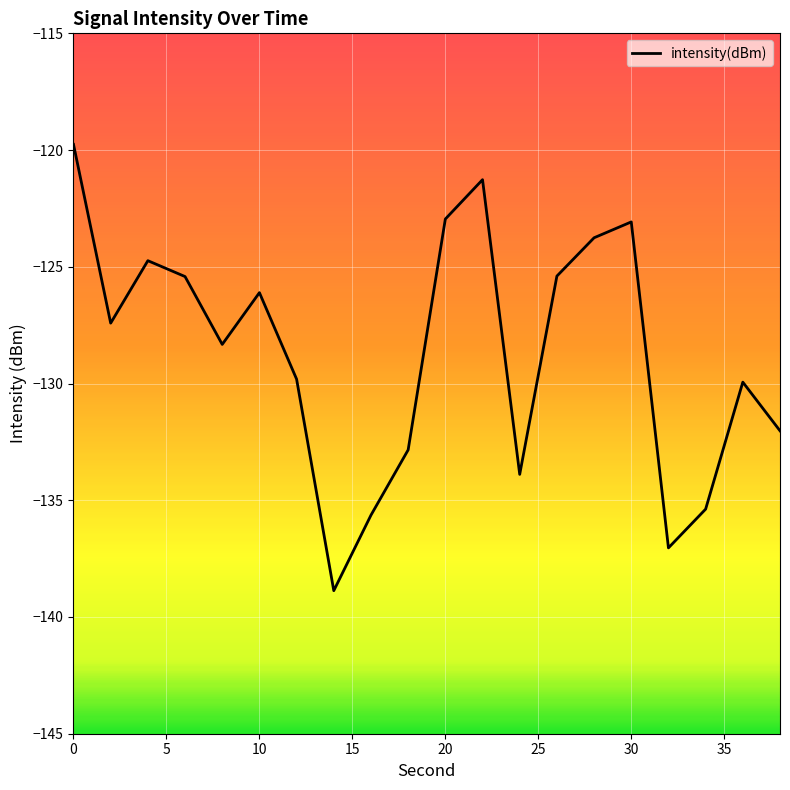

What is the maximum value shown in the chart?

-119.8